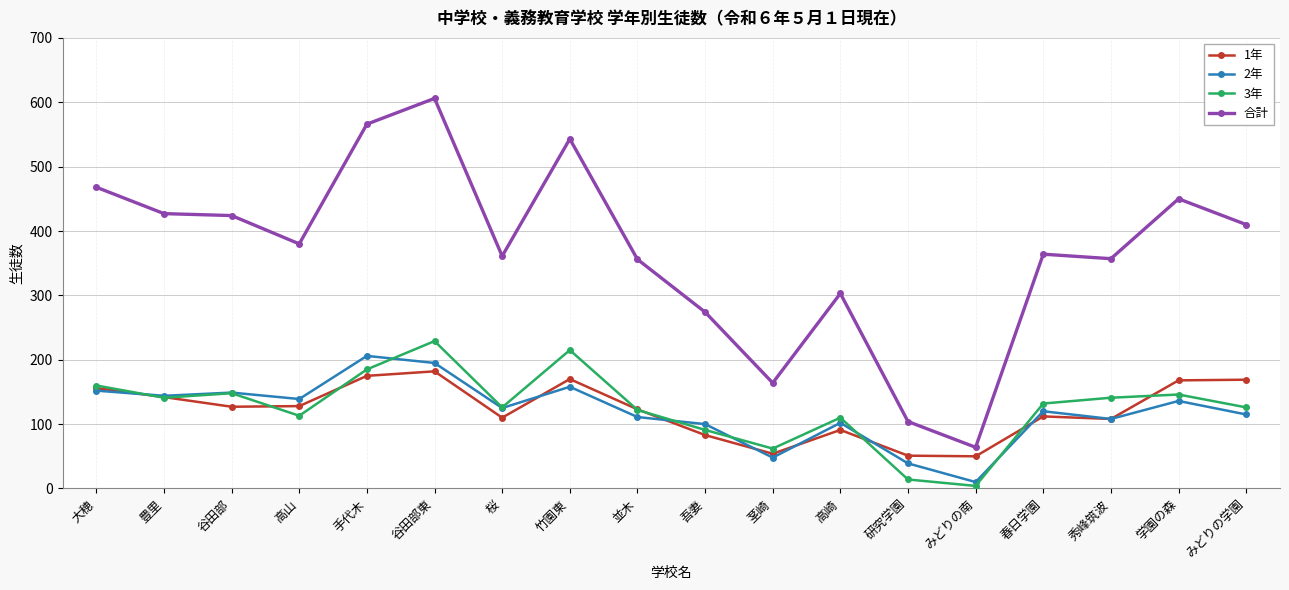

At which category does 3年 reach its first local peak?

谷田部